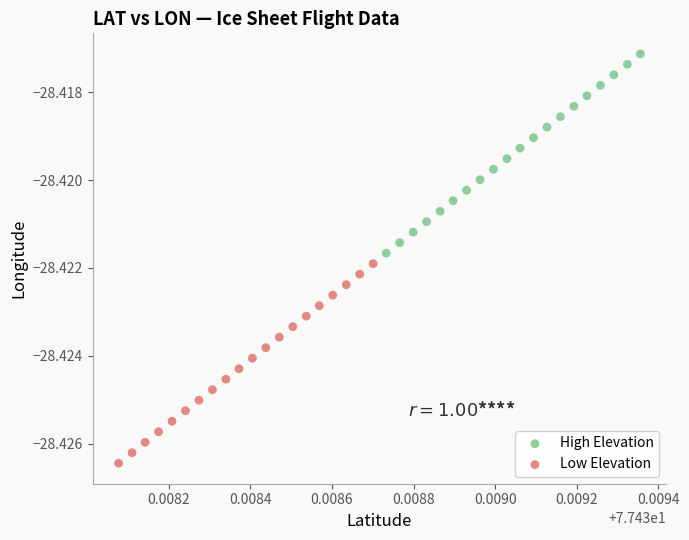

Which series reaches the minimum Y coordinate?

Low Elevation